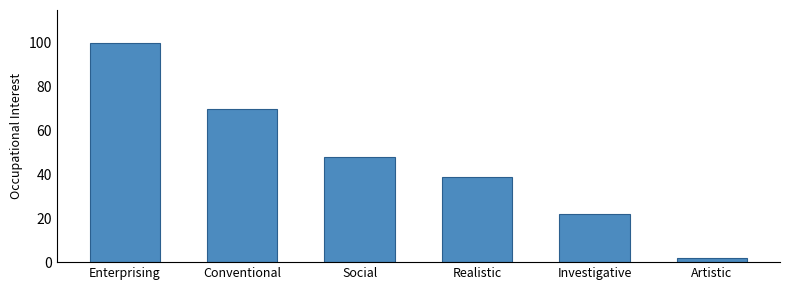

Count the values in the range 22 to 70.

4